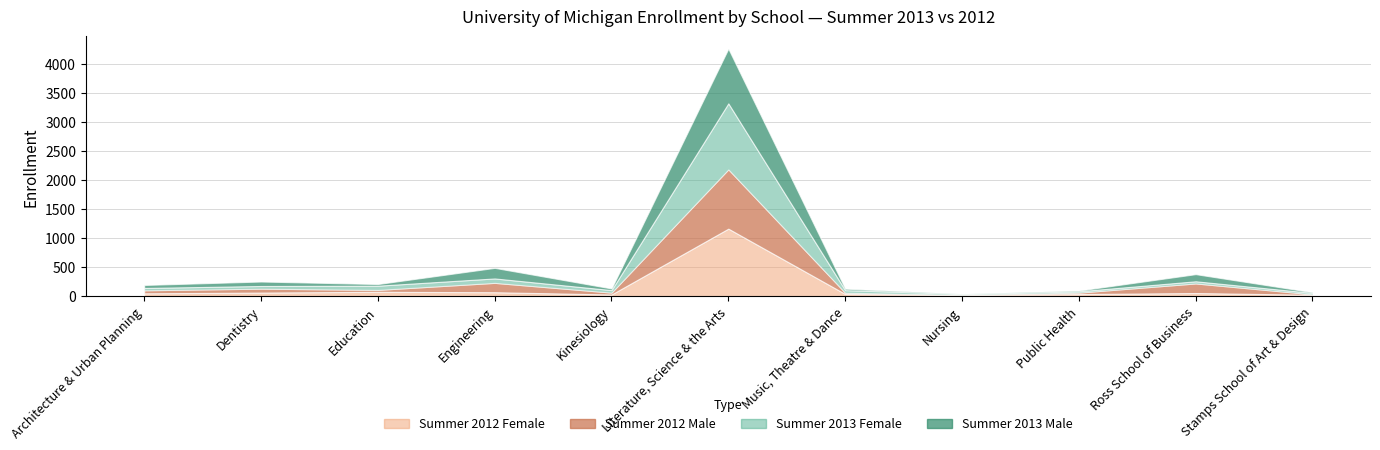

Which has a higher value, Literature, Science & the Arts or Nursing?

Literature, Science & the Arts